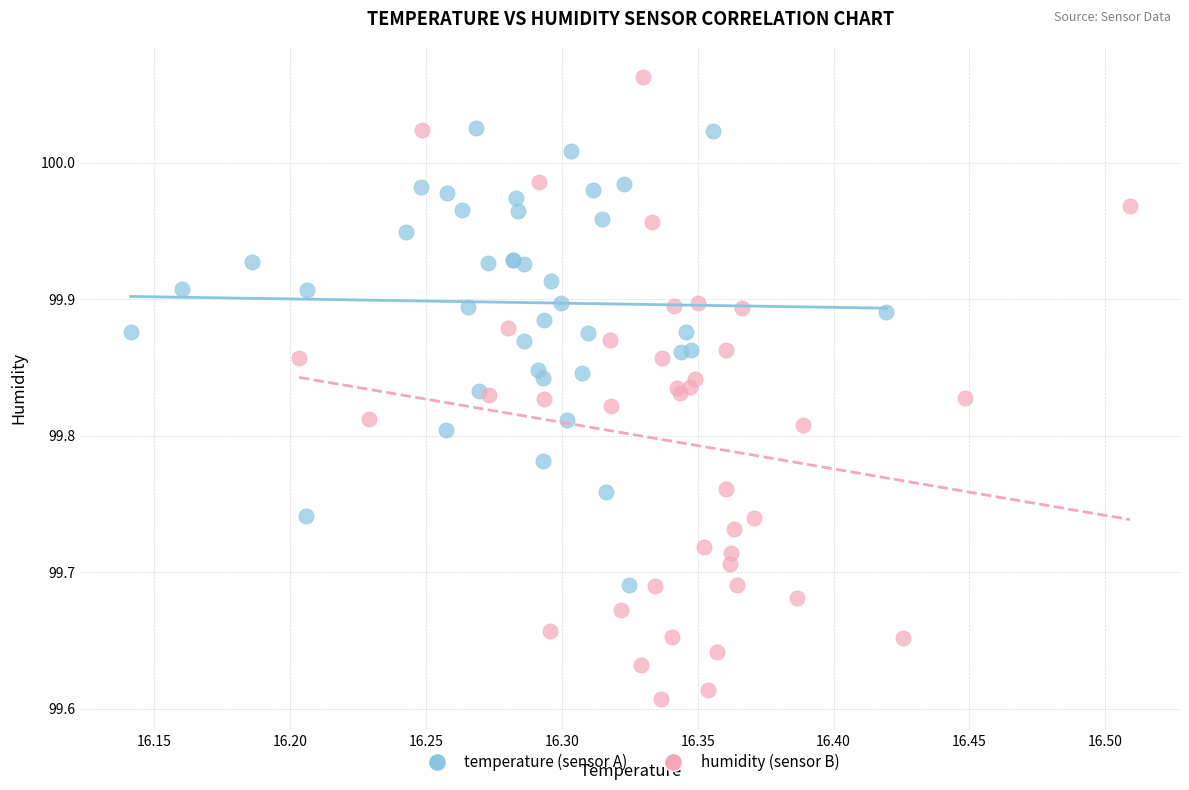

Which series reaches the maximum Y coordinate?

humidity (sensor B)